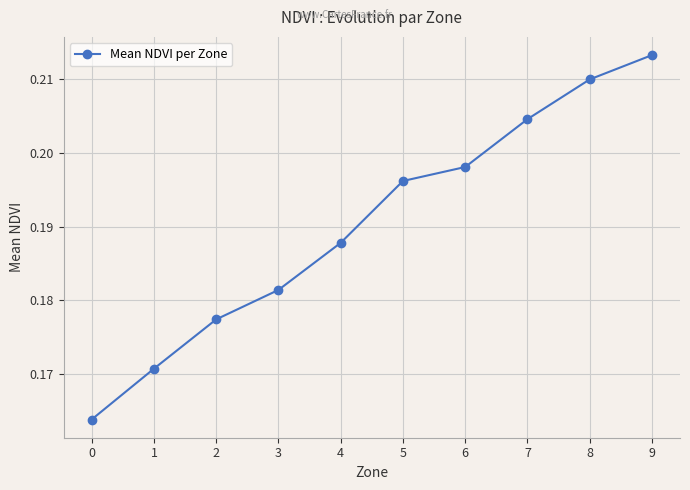

How many lines are shown in the chart?

1